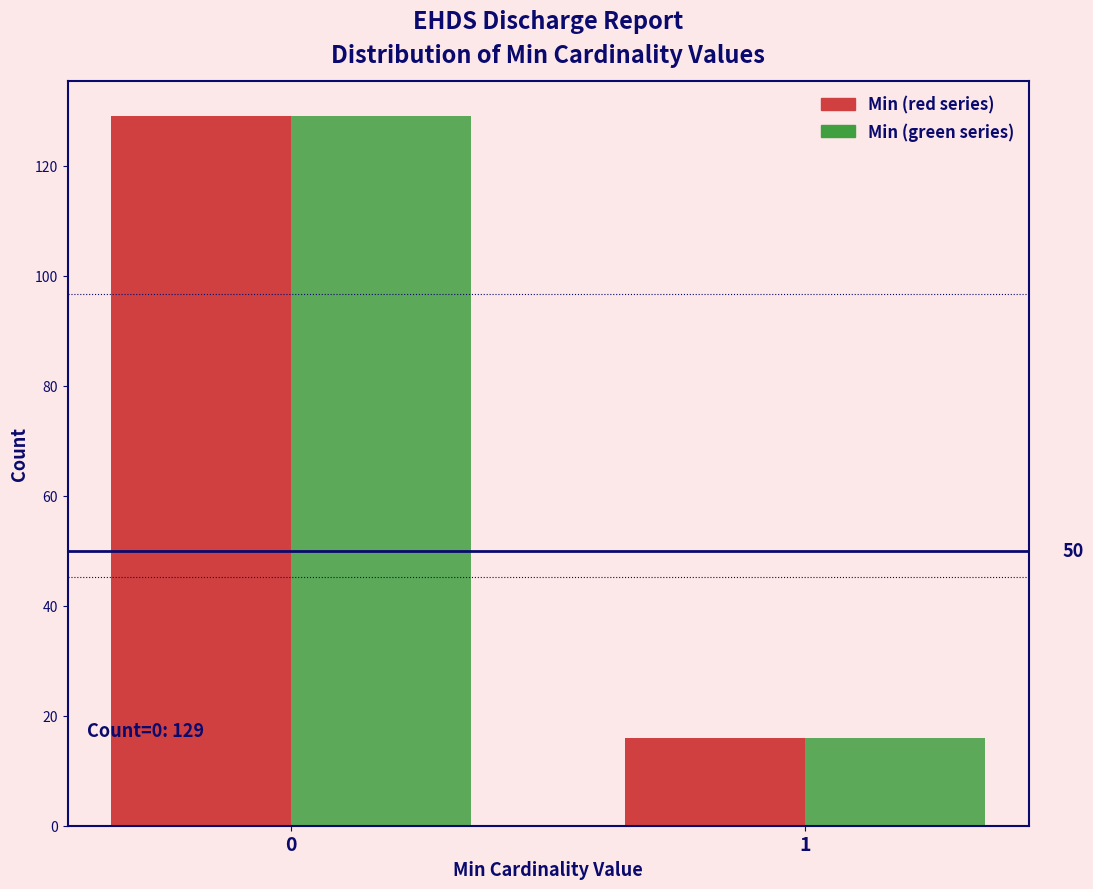

What is the total value across all series at 1?

32